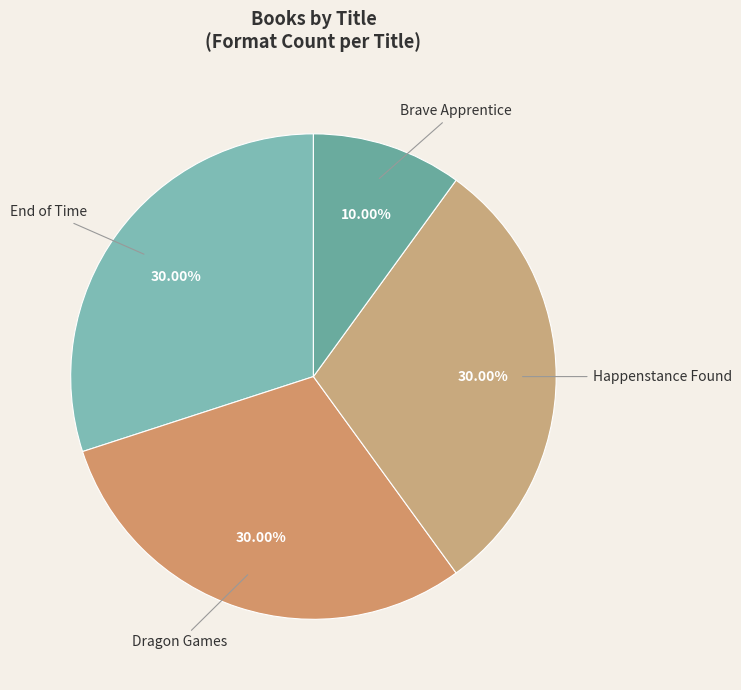

What is the ratio of the value at Dragon Games to the value at Happenstance Found?

1.0